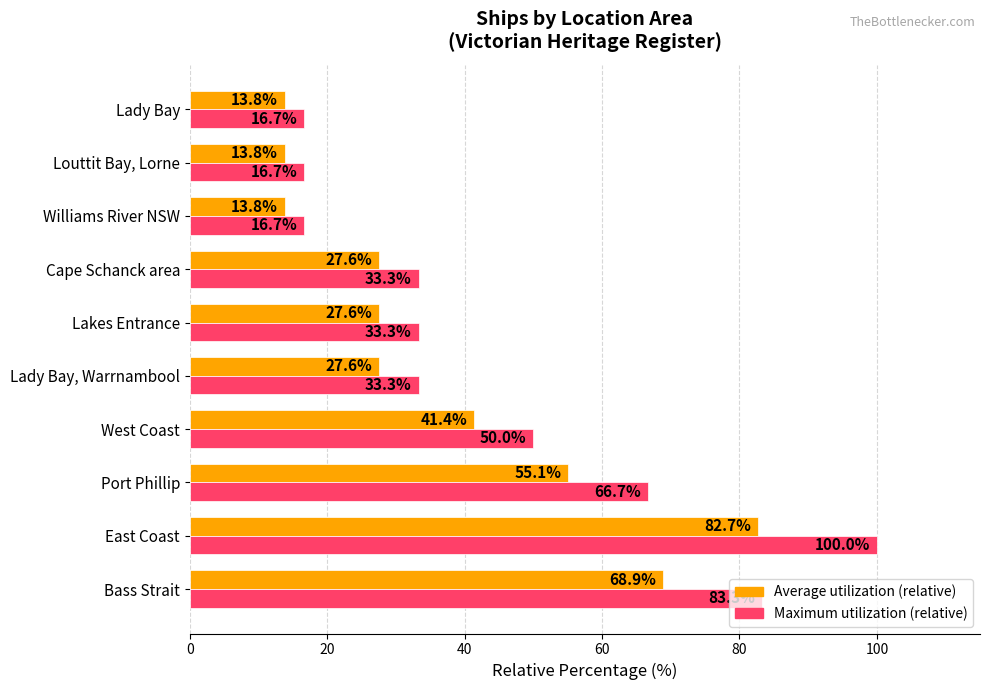

What is the total value across all series at Lady Bay, Warrnambool?

60.9